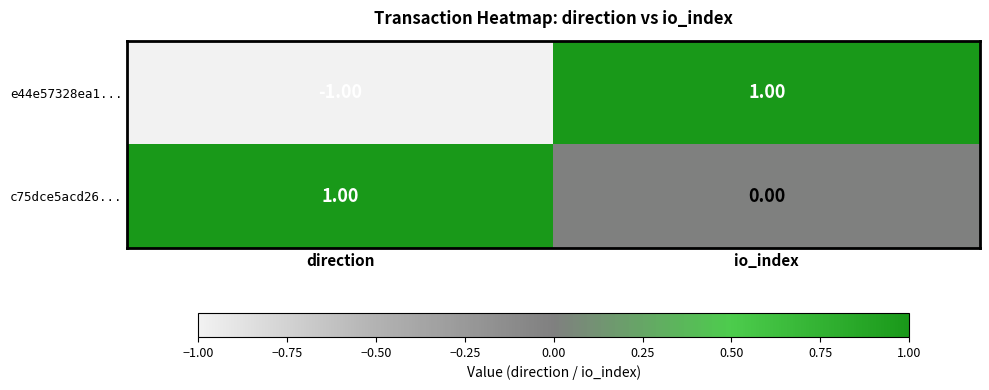

List the series in order of their overall mean, highest first.

c75dce5acd26..., e44e57328ea1...